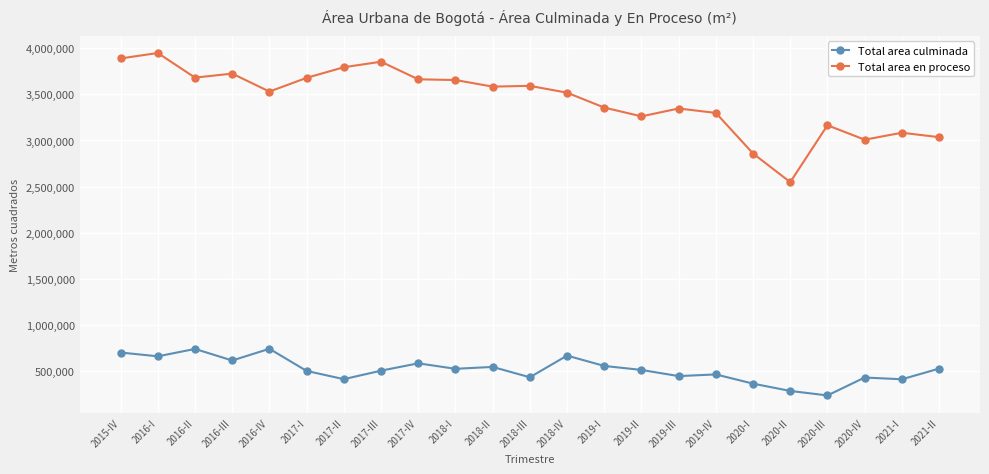

What is the label of the 8th point from the right?

2019-III